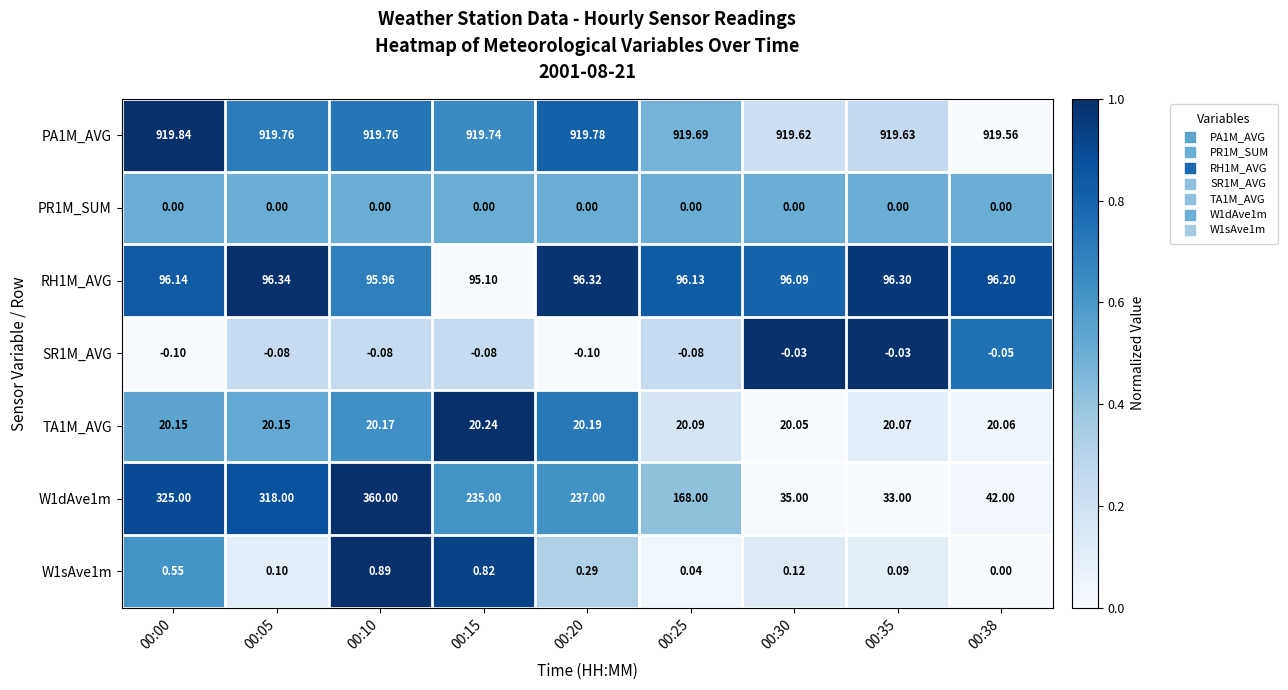

Is the value of PR1M_SUM at 00:10 greater than the value of W1dAve1m at 00:05?

No